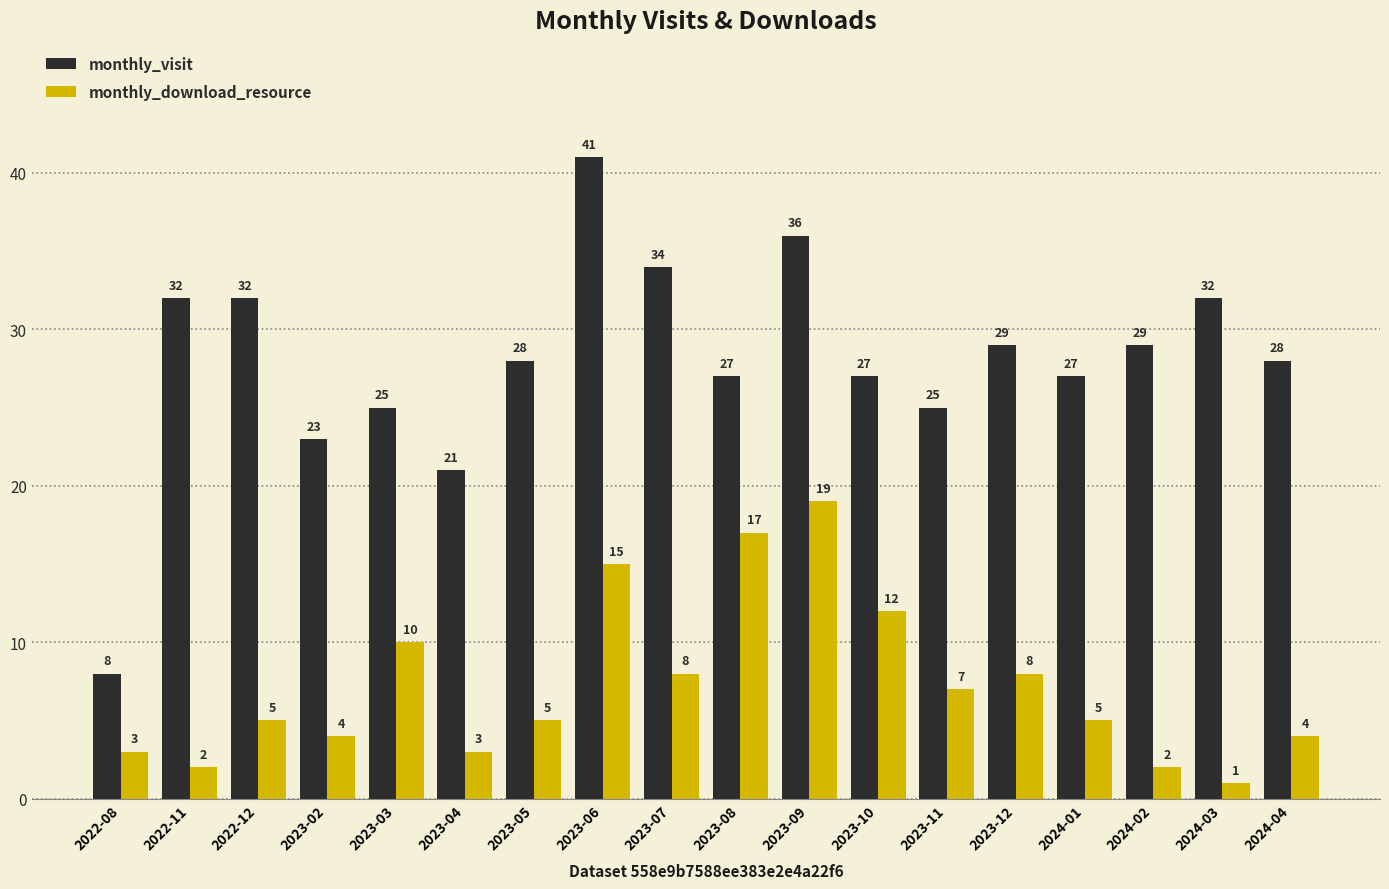

What is the label of the 6th bar from the left?

2023-04